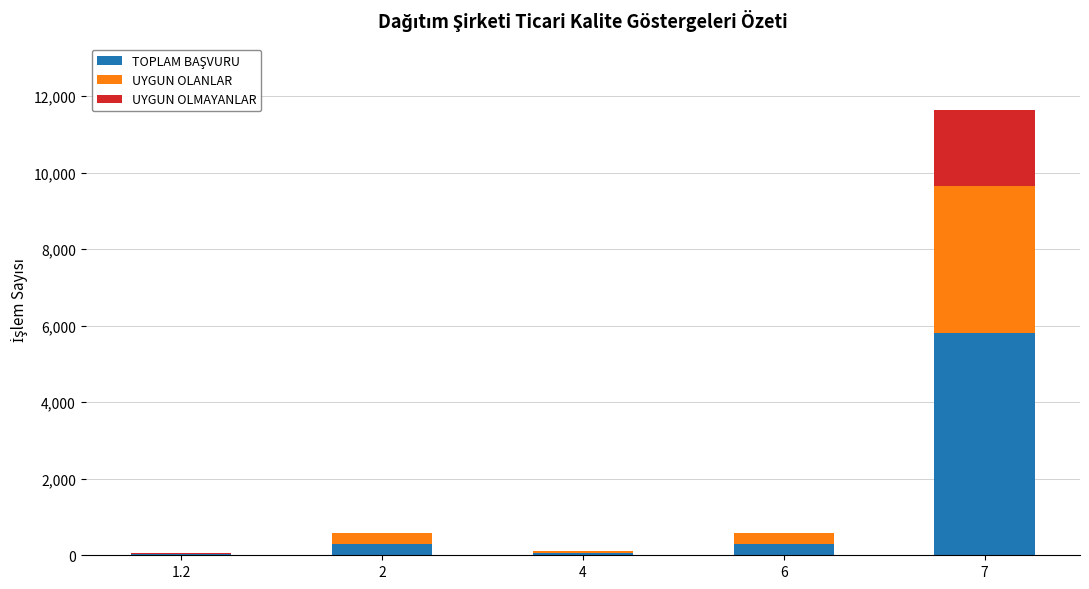

At which category is the sum across all series the highest?

7